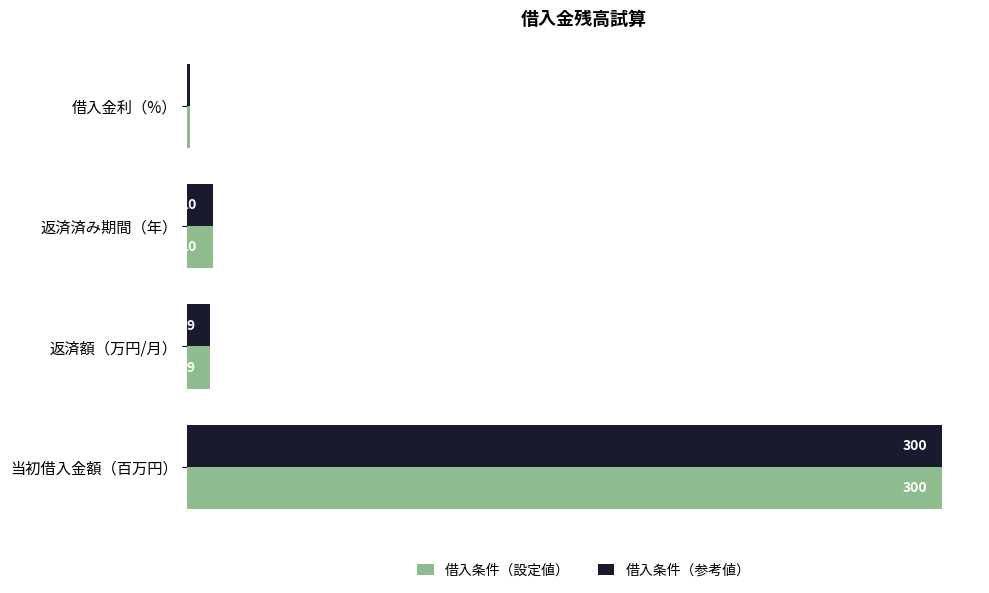

List the labels in order of 借入条件（設定値） value, largest first.

当初借入金額（百万円）, 返済済み期間（年）, 返済額（万円/月）, 借入金利（%）